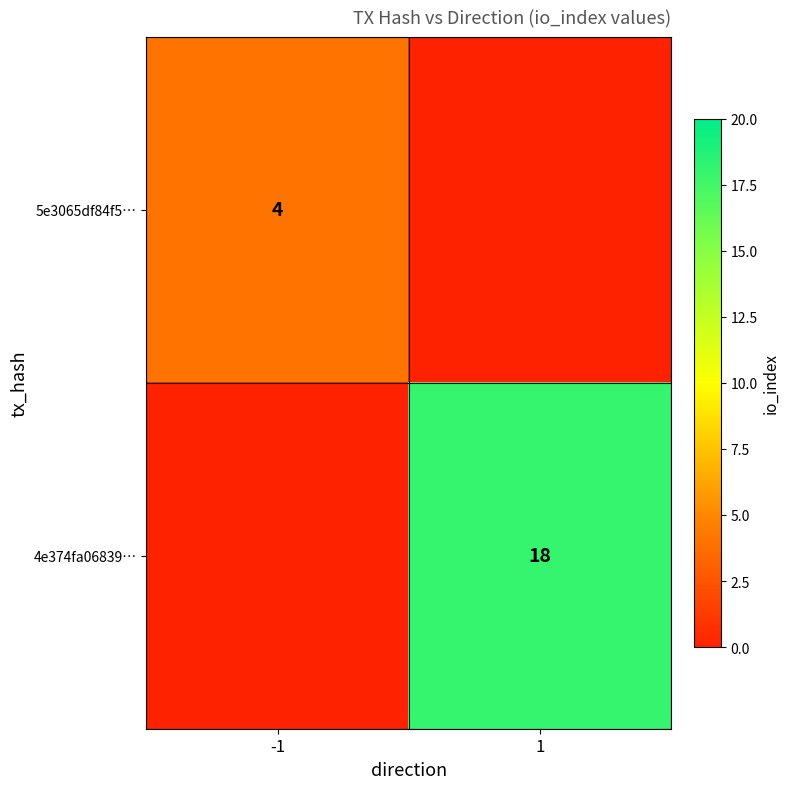

The 4e374fa06839… series shows 18 at 1. True or false?

True